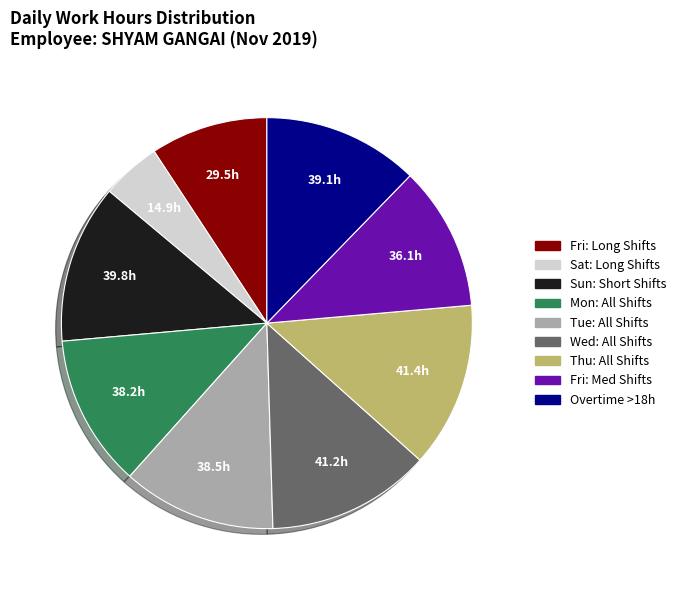

Does any single category account for the majority?

No